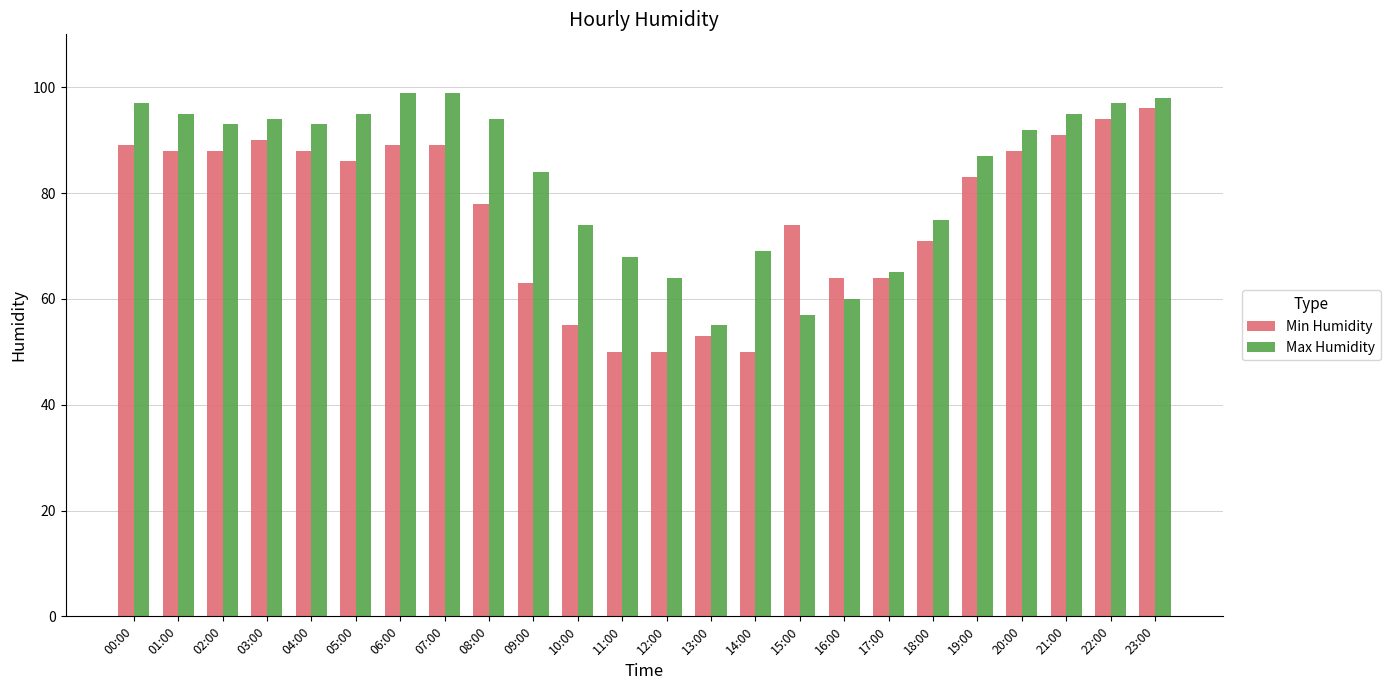

What is the lowest value of the Max Humidity series?

55